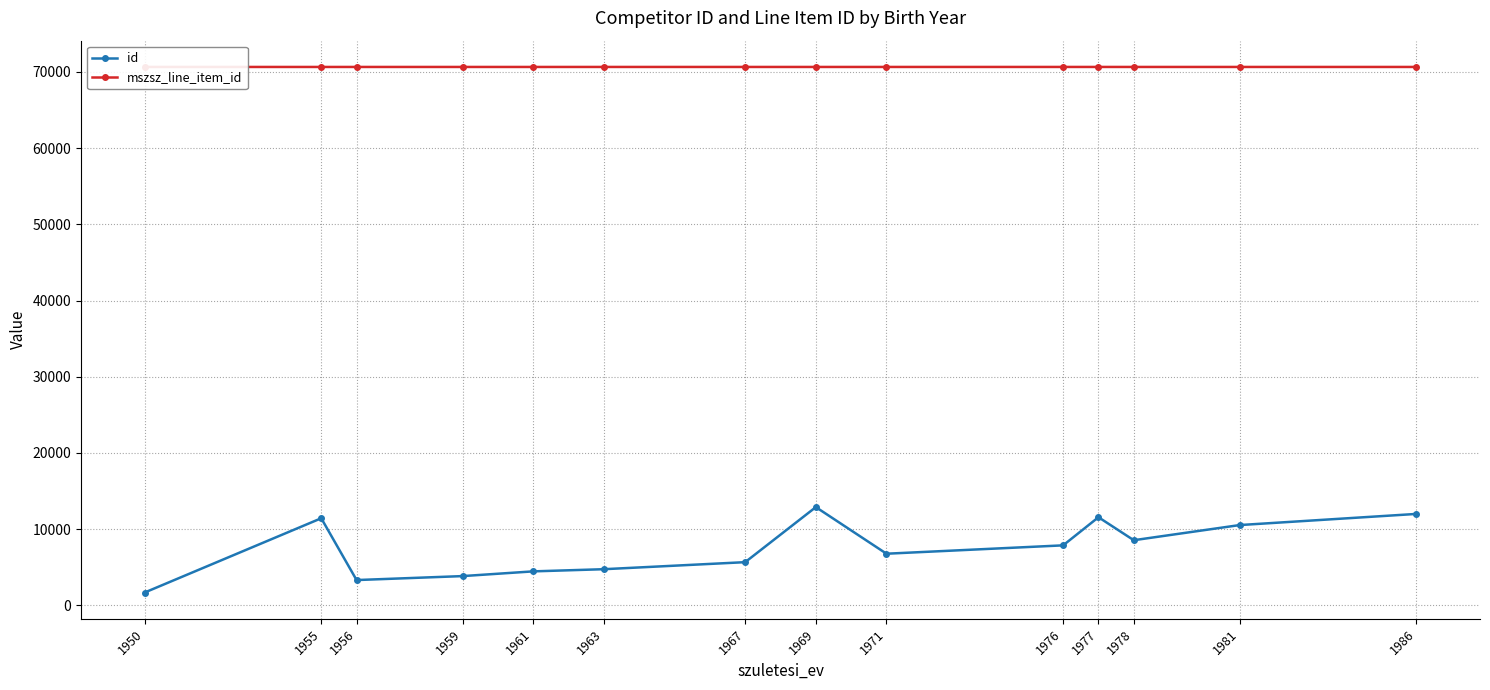

Rank the series by their maximum value, from lowest to highest.

id, mszsz_line_item_id